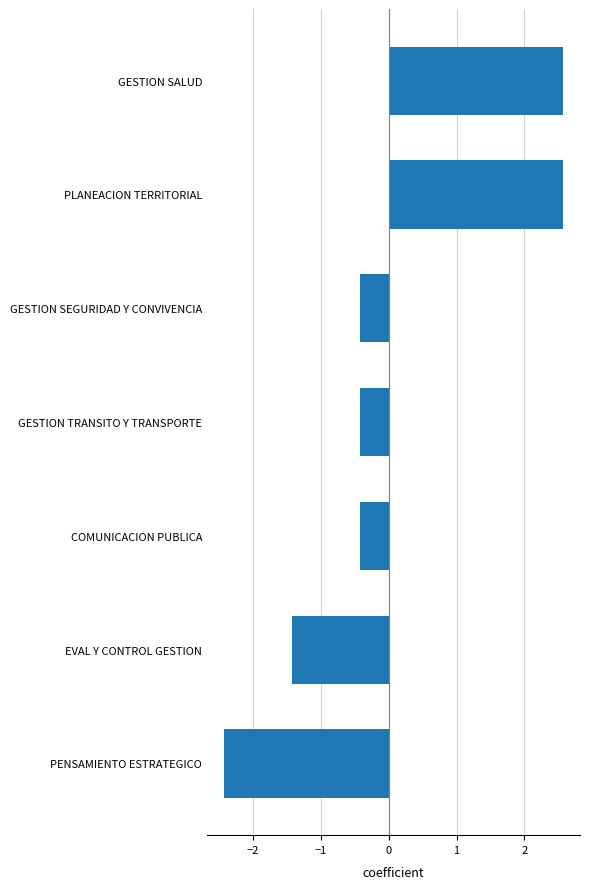

Reading bottom to top, extract all data points from this chart.

PENSAMIENTO ESTRATEGICO=-2.4	EVAL Y CONTROL GESTION=-1.4	COMUNICACION PUBLICA=-0.4	GESTION TRANSITO Y TRANSPORTE=-0.4	GESTION SEGURIDAD Y CONVIVENCIA=-0.4	PLANEACION TERRITORIAL=2.6	GESTION SALUD=2.6